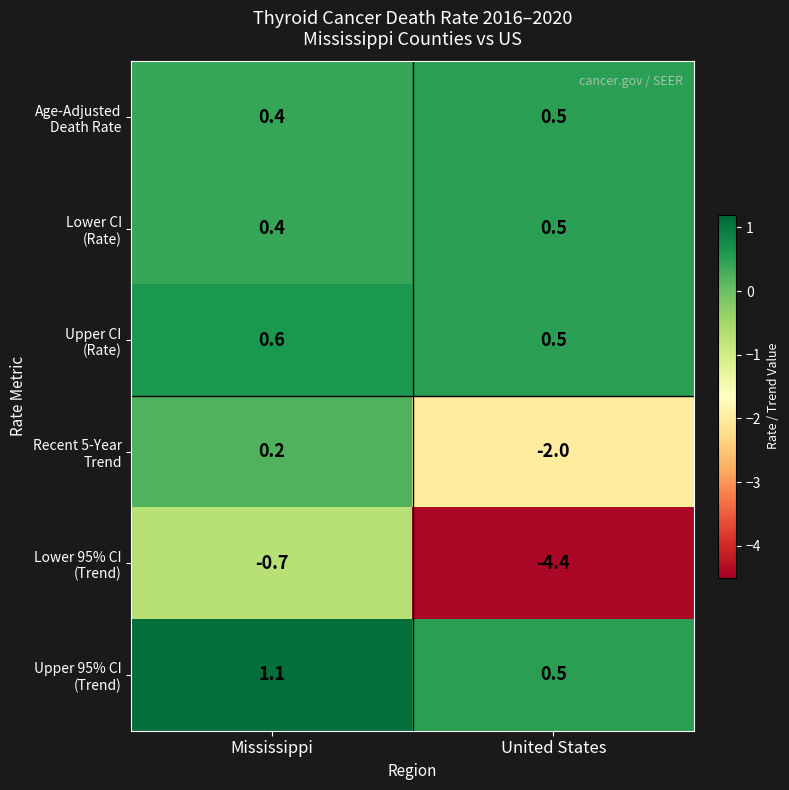

Which category has the lowest value across all series?

United States